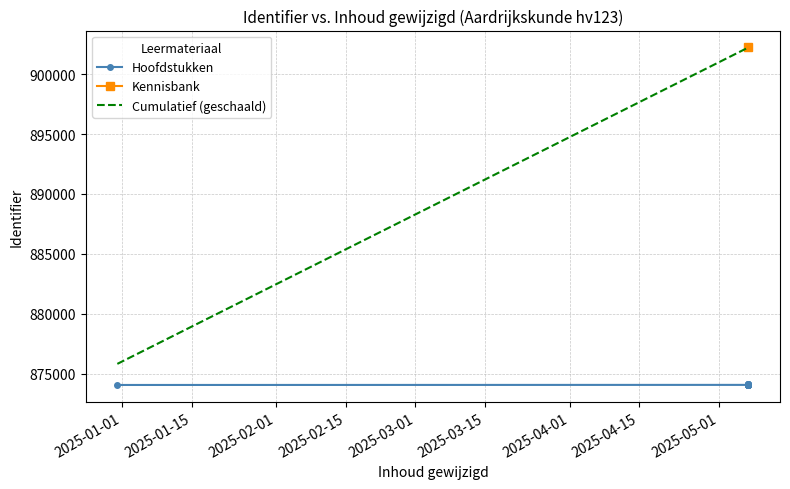

What is the maximum value for Identifier?

902228